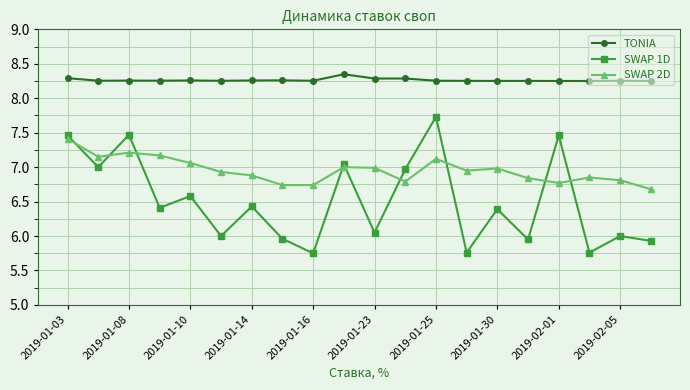

True or false: TONIA has more than 0 points higher than both neighbors.

True